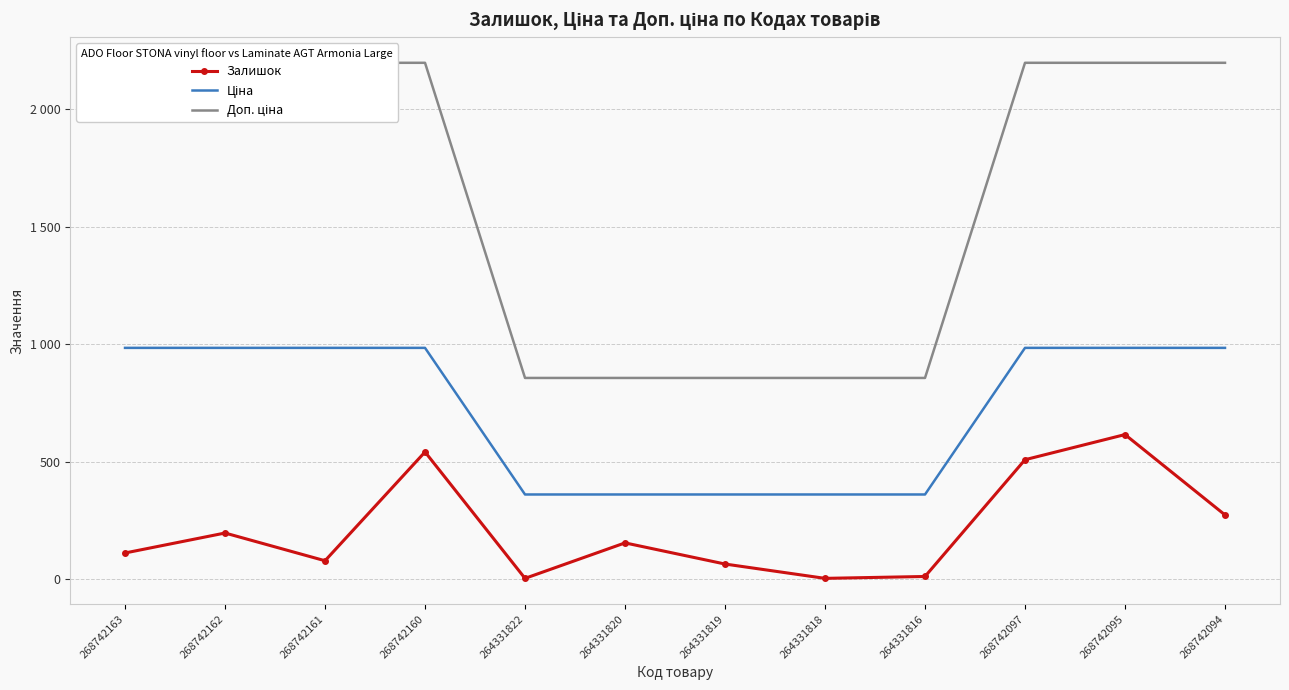

True or false: Залишок and Ціна intersect in this chart.

False